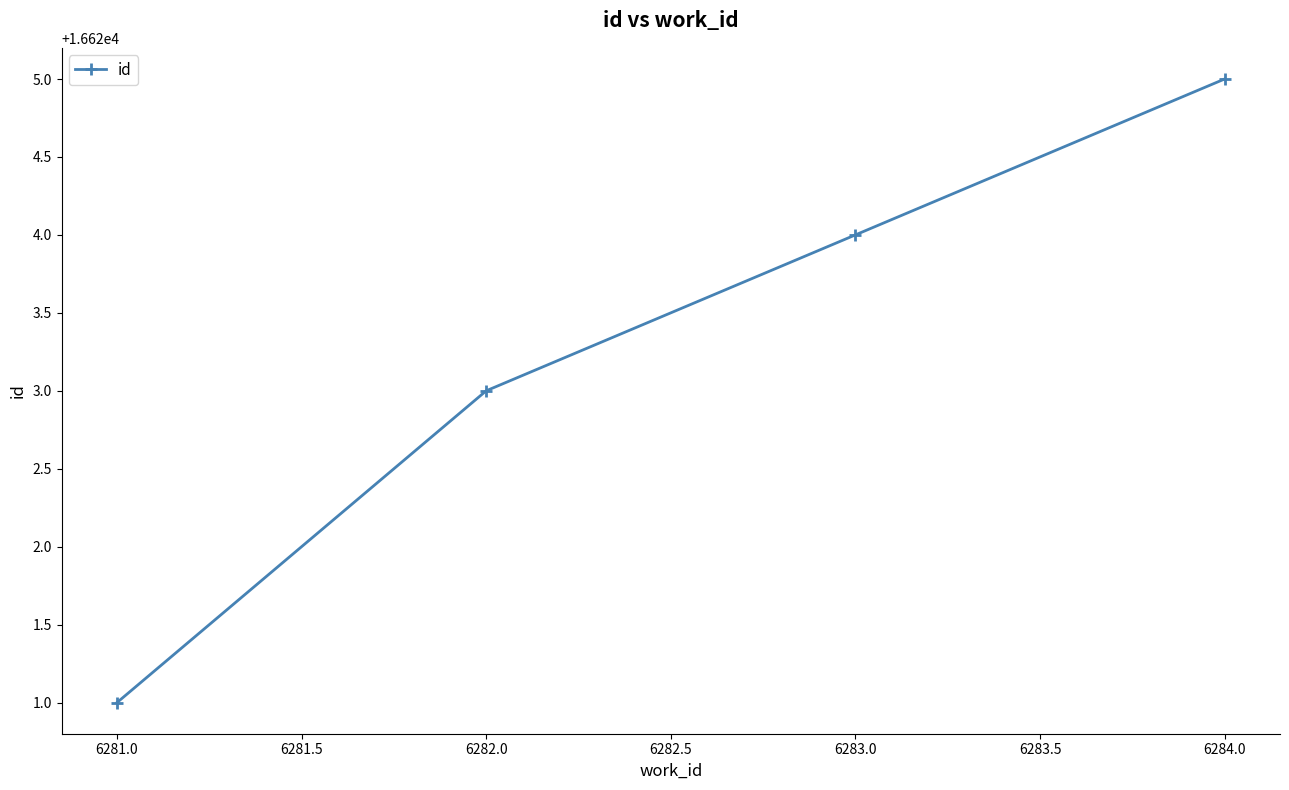

What is the value of the 4th point from the left?

16625